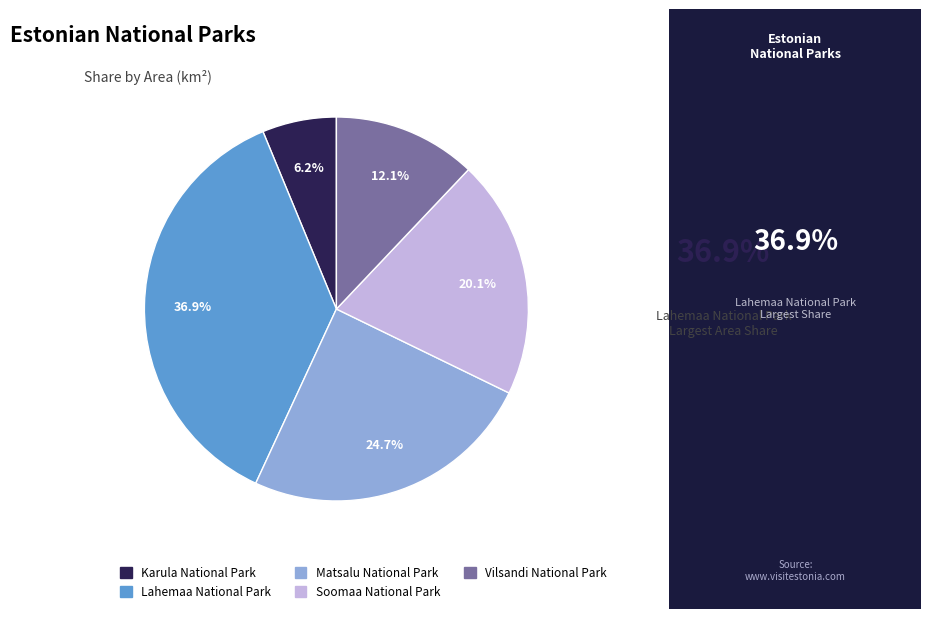

To the nearest percent, what is the difference between the Lahemaa National Park and Soomaa National Park slice percentages?

17%